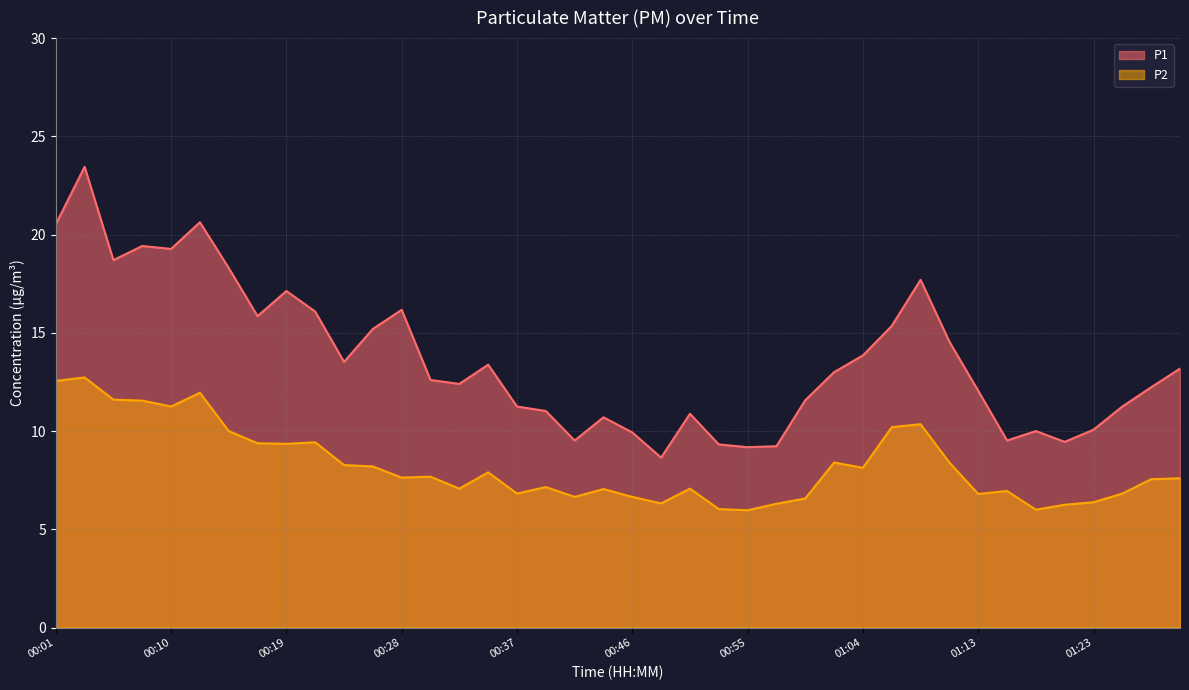

At how many categories does at least one series exceed 12?

24